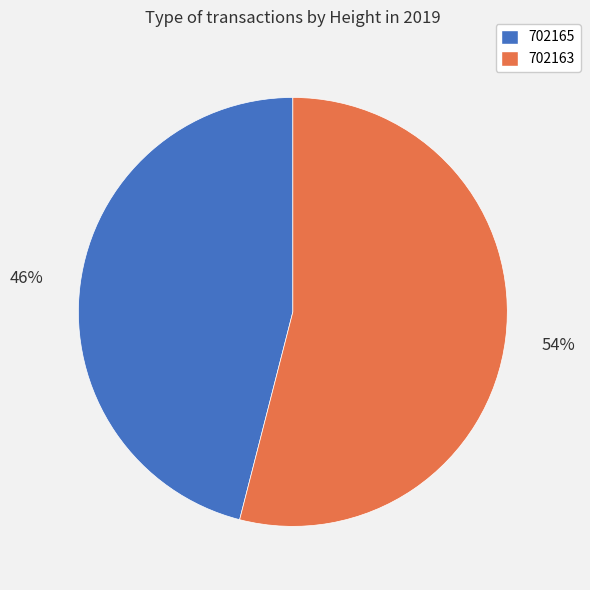

What percentage is the 702165 slice, to the nearest percent?

46%